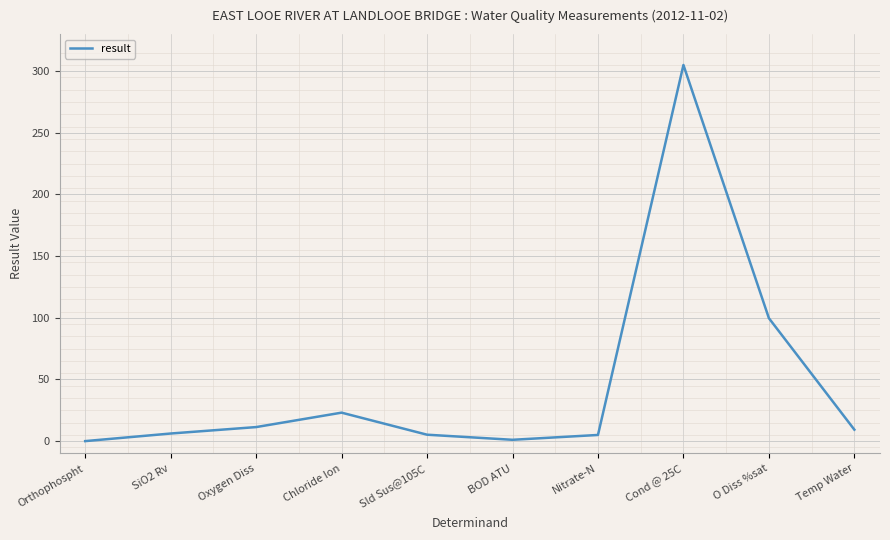

At which category does the data reach its first local peak?

Chloride Ion